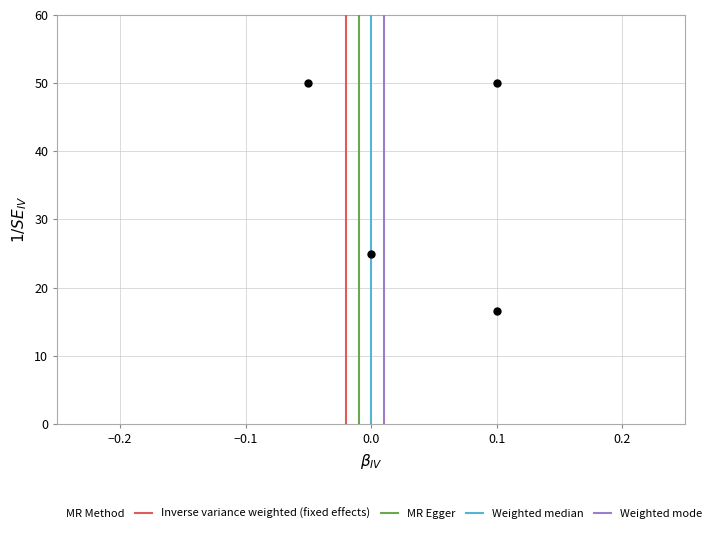

What Y value in the scatter plot is closest to 33?

25.0